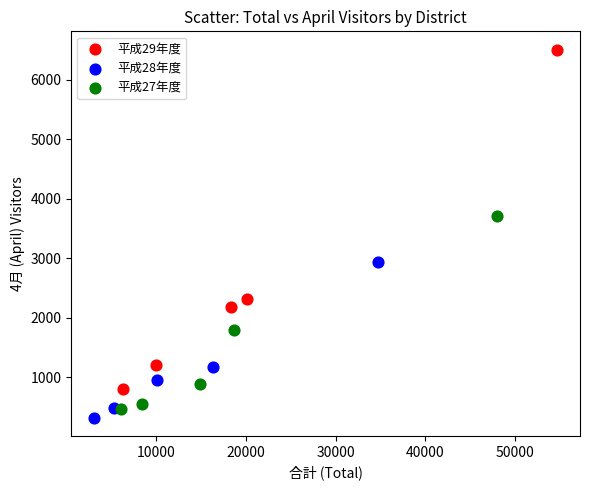

Which series contains the highest Y value?

平成29年度